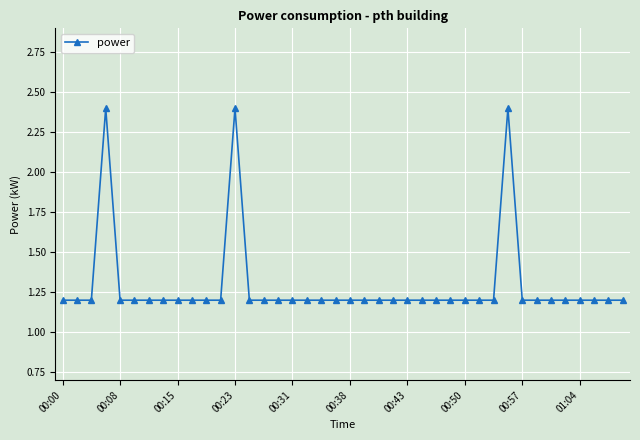

What is the smallest value displayed?

1.2